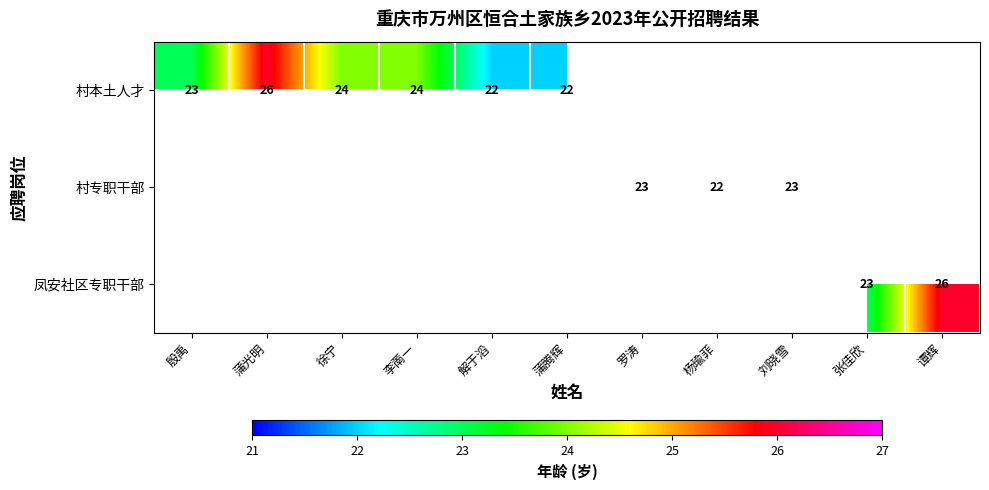

What is the smallest value displayed?

22.0